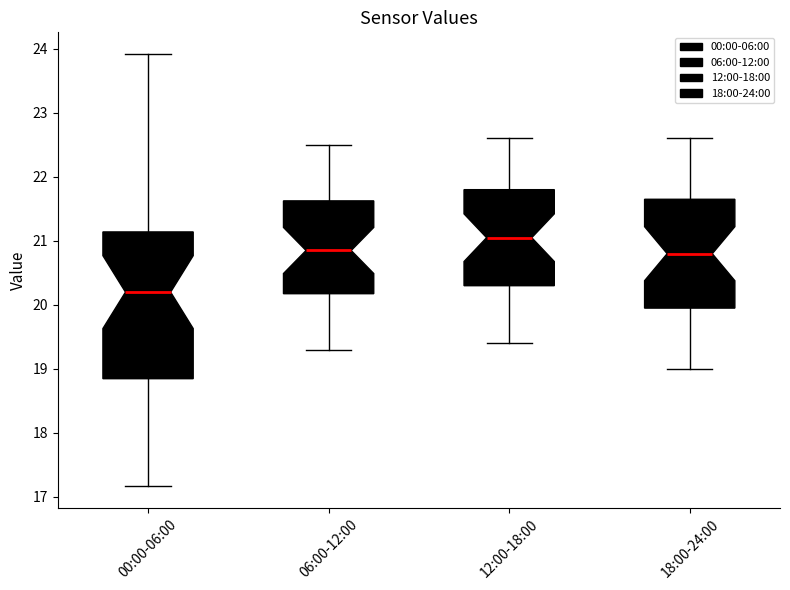

Comparing the boxes themselves (not the whiskers), which one is the tallest?

00:00-06:00